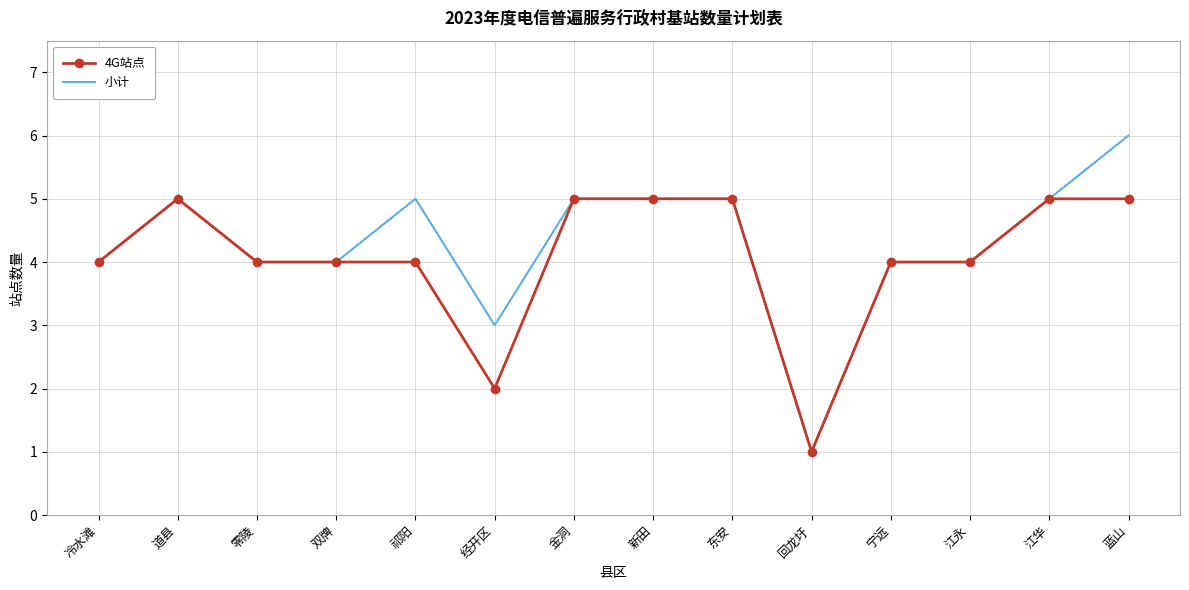

Which category has the lowest value in the 4G站点 series?

回龙圩